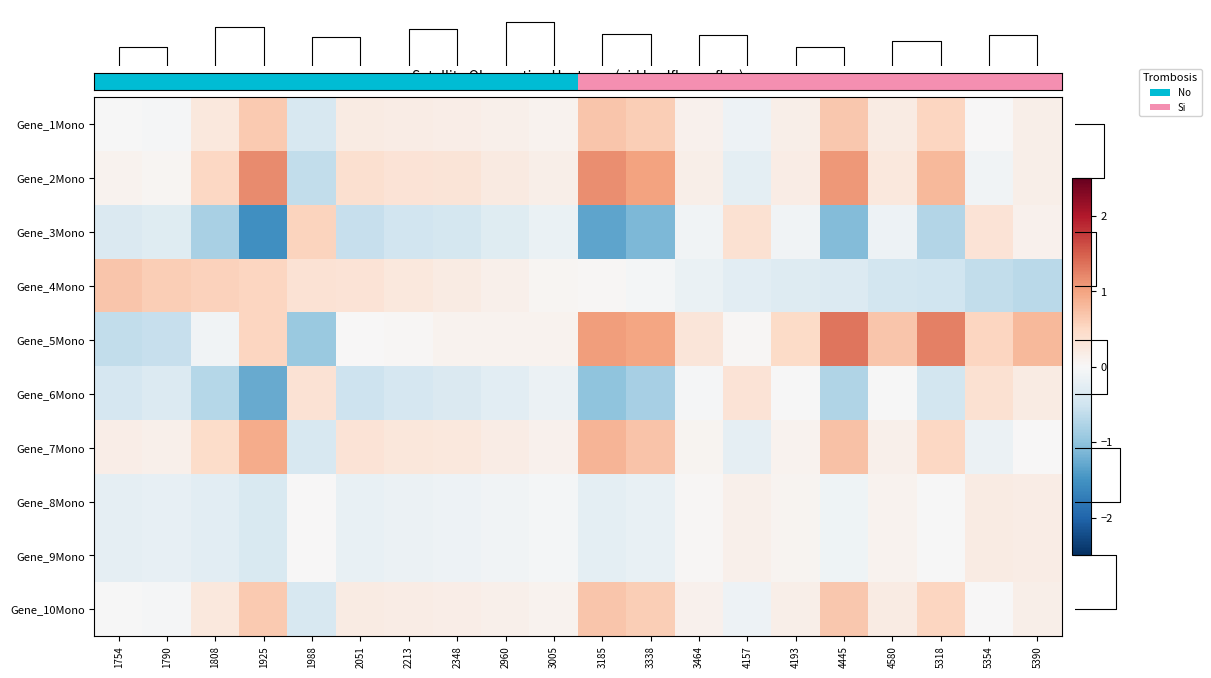

What is the approximate value of Gene_9Mono at 2213?

-0.1